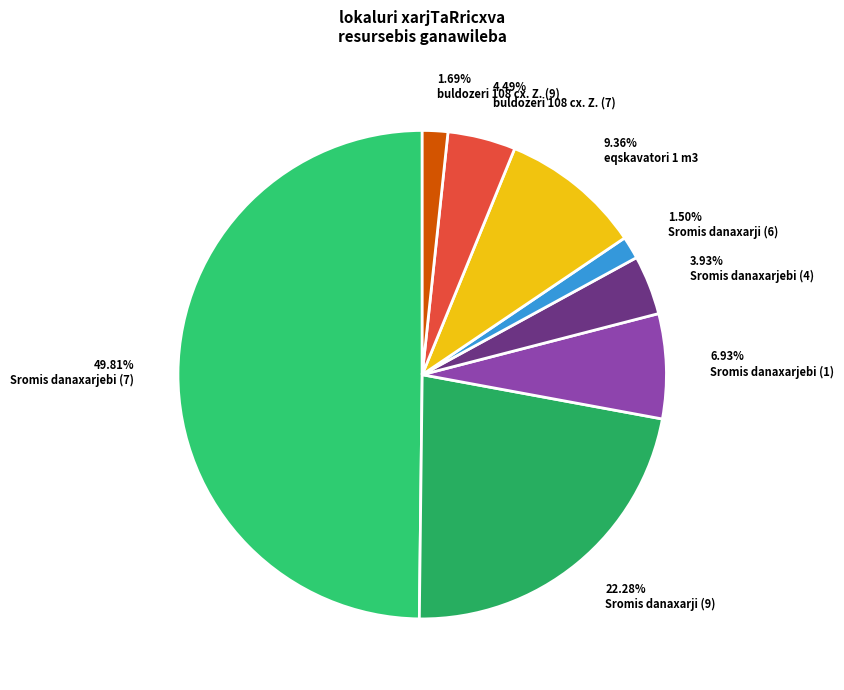

Does 1.50% Sromis danaxarji (6) account for over 50% of the chart?

No